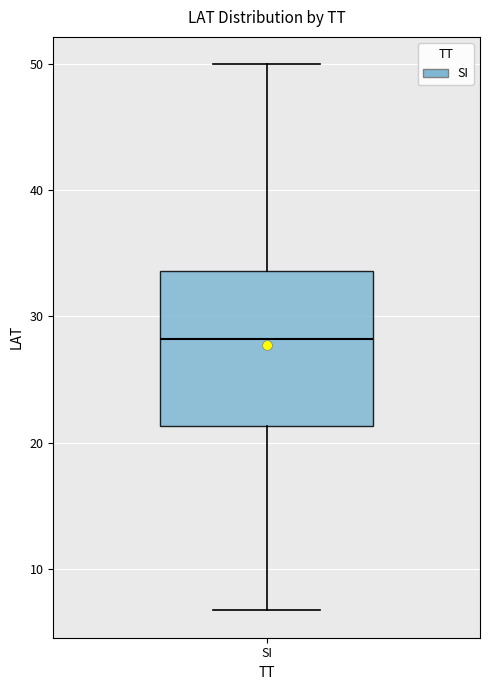

Where does the upper whisker of the box for SI end on the y-axis? The values are not printed on the chart, so give them approximately, as read against the axis.

50